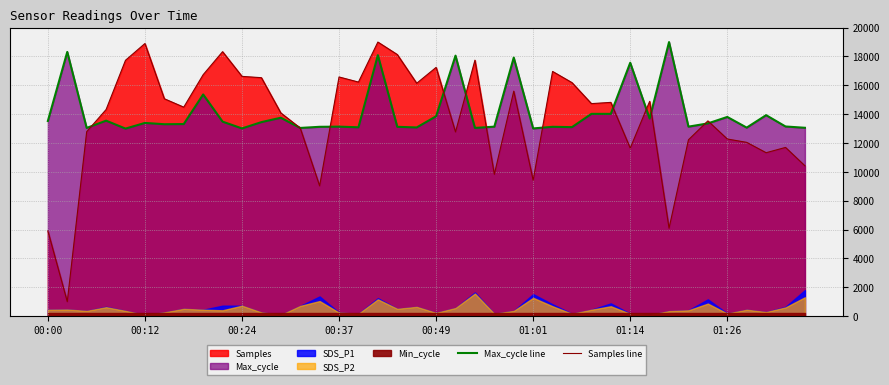

At how many categories does at least one series exceed 7032?

40